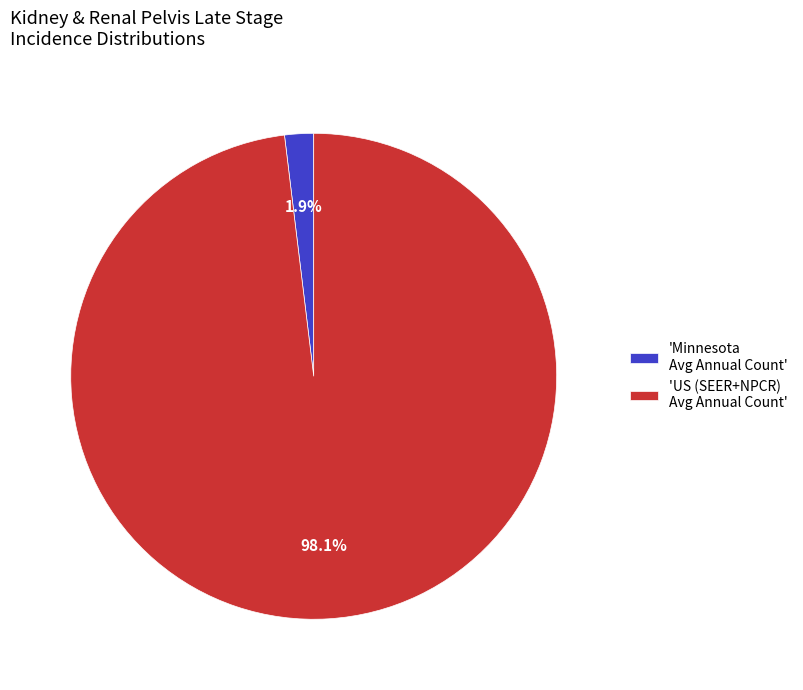

To the nearest percent, what is the difference between the largest and smallest slice percentages?

96%